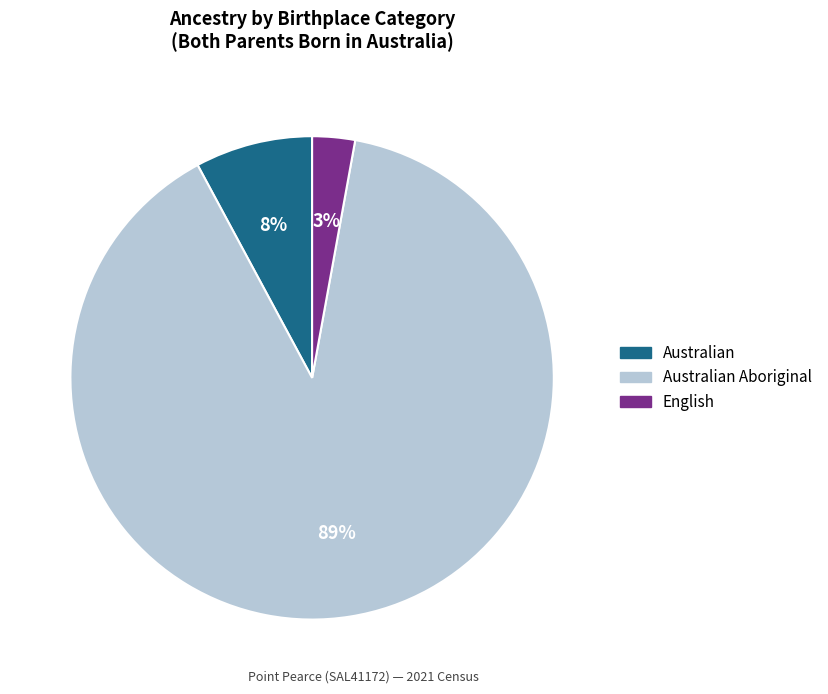

How many segments does this pie chart have?

3